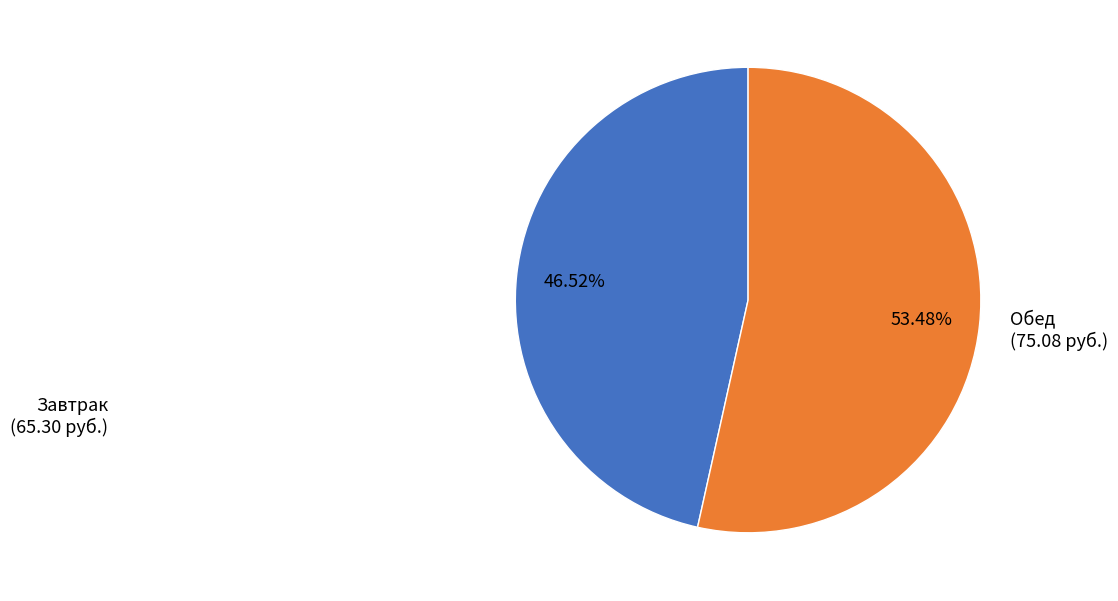

Is there a majority slice in this chart?

Yes